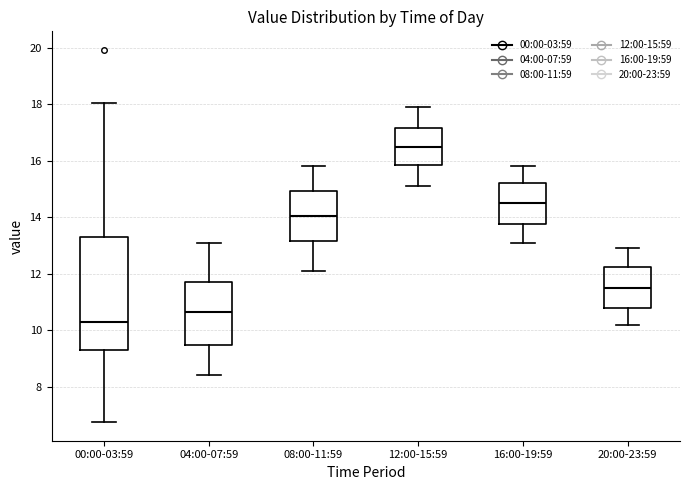

Which box's median line is the lowest?

00:00-03:59